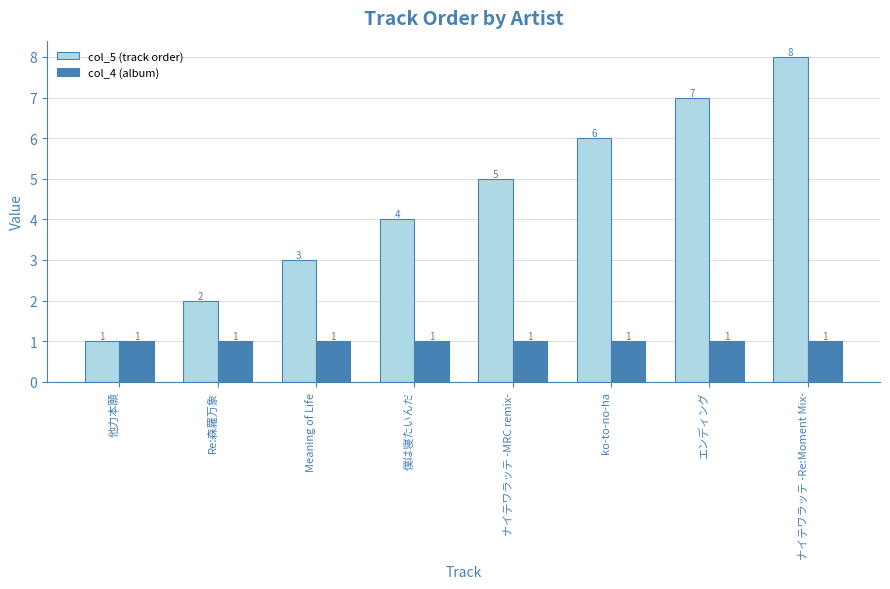

Is it true that col_4 (album) equals 1 at ナイテワラッテ -MRC remix-?

True